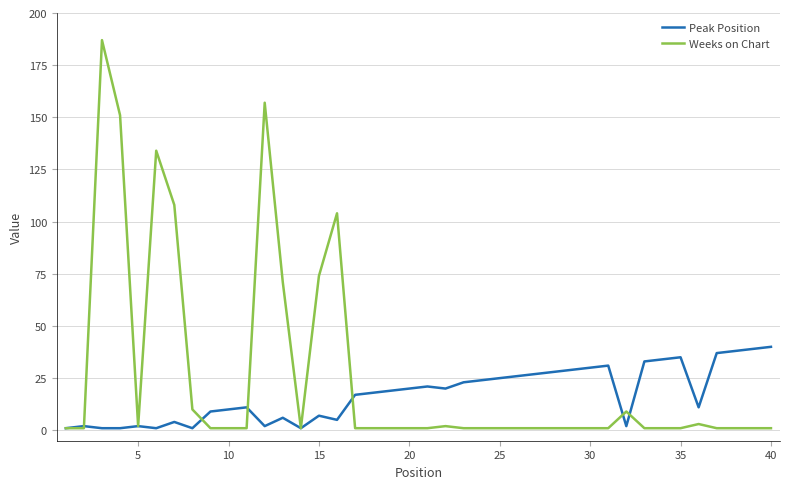

Which series has the largest range (max minus min)?

Weeks on Chart